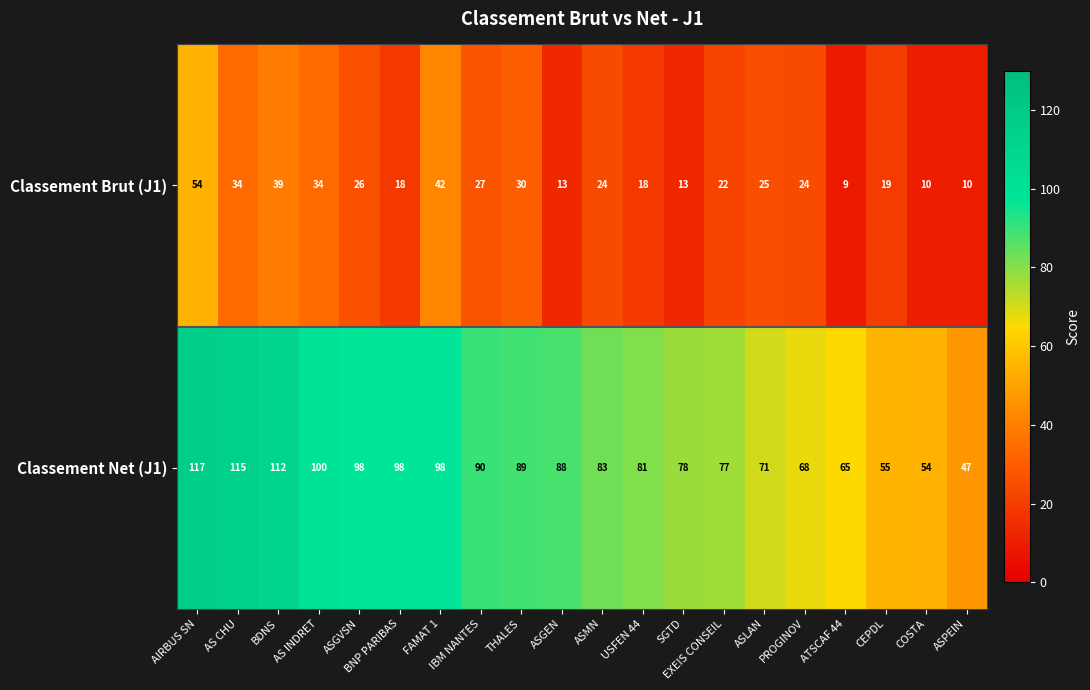

Which label corresponds to the smallest value in the chart?

ATSCAF 44